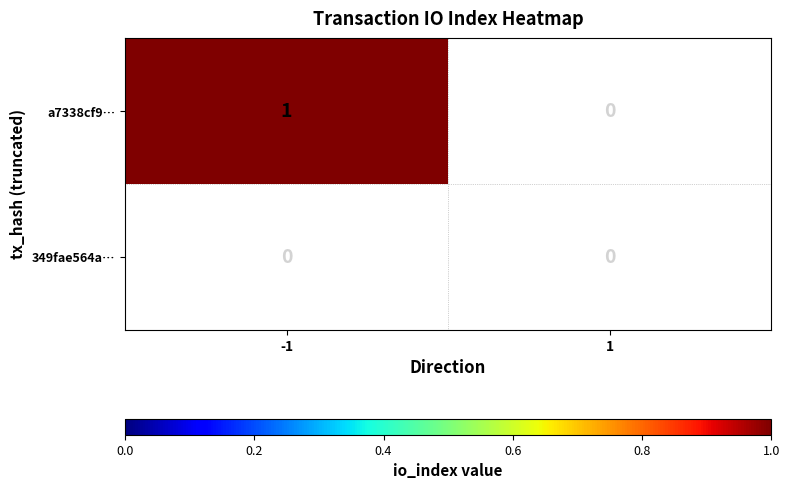

Is it true that a7338cf9… equals 2 at -1?

False